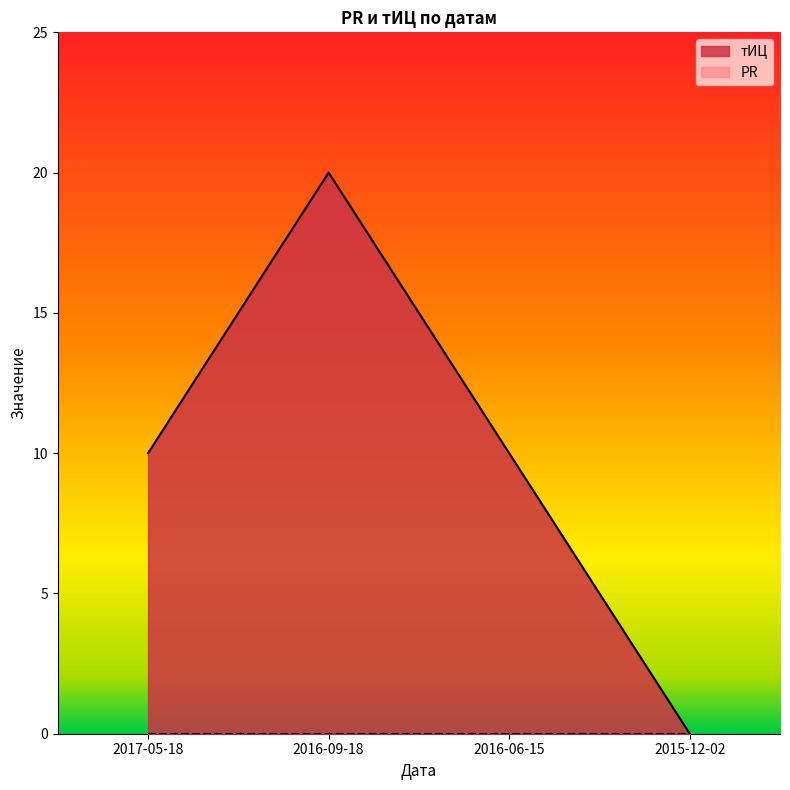

True or false: the data shows 13 at 2015-12-02.

False